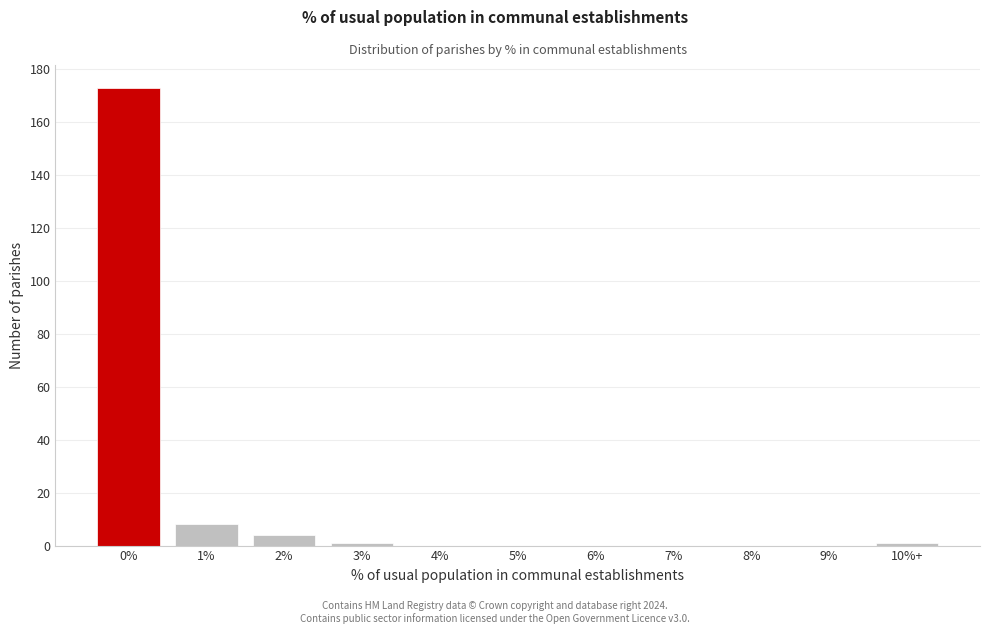

Reading right to left, what are all the values shown in this chart?

10%+=1	9%=0	8%=0	7%=0	6%=0	5%=0	4%=0	3%=1	2%=4	1%=8	0%=173